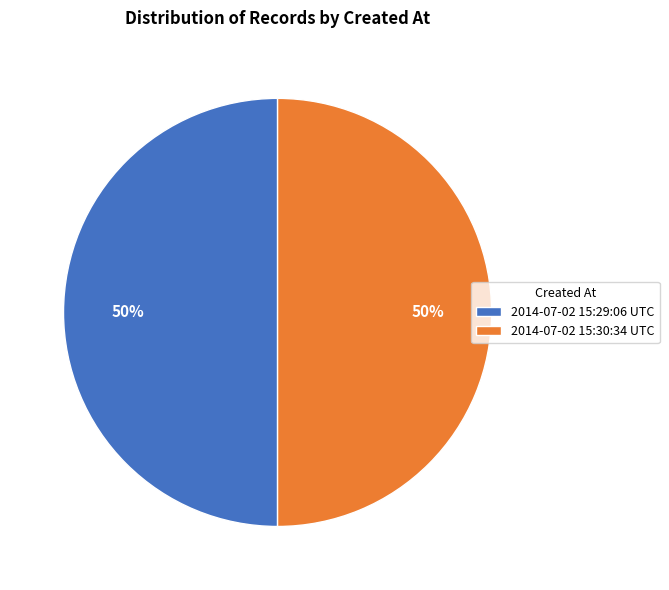

How many segments does this pie chart have?

2